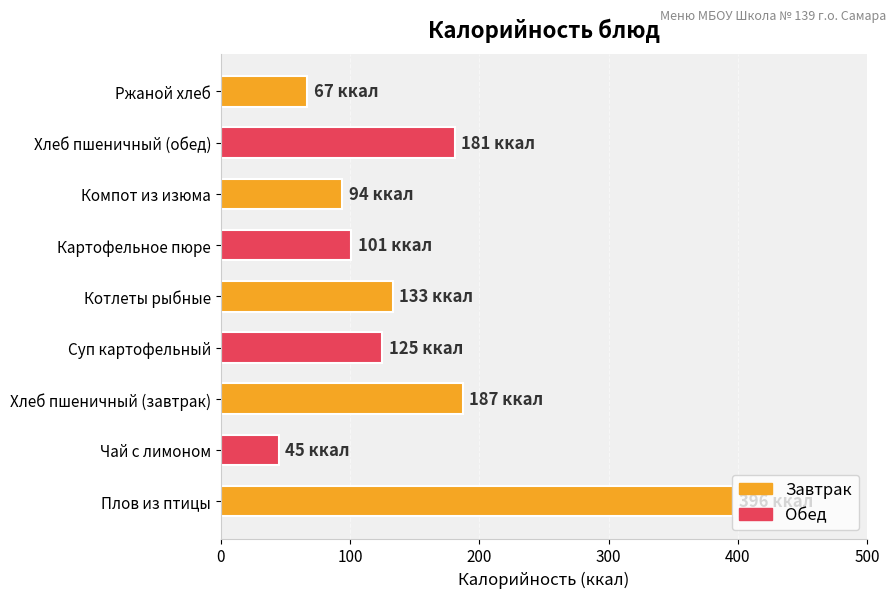

What is the greatest value displayed?

396